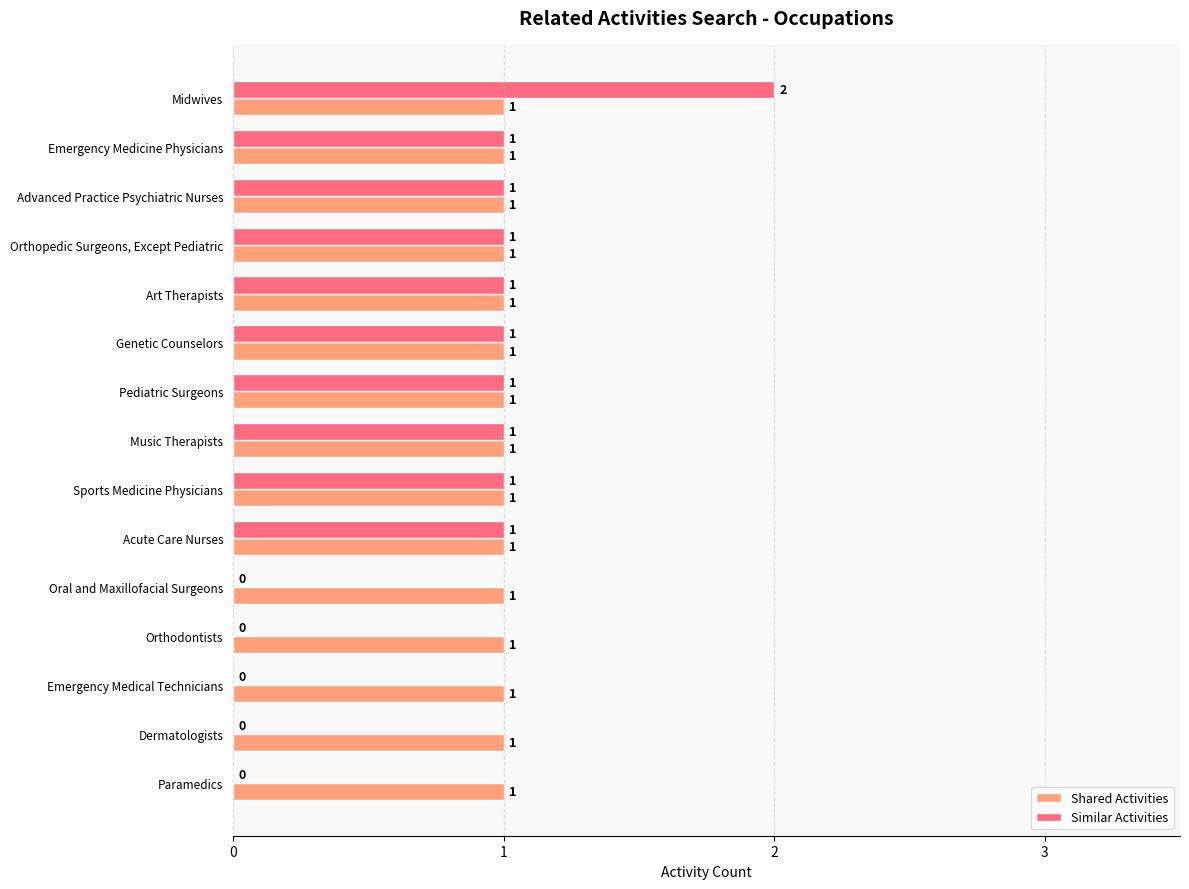

Which category has the highest value in the Similar Activities series?

Midwives